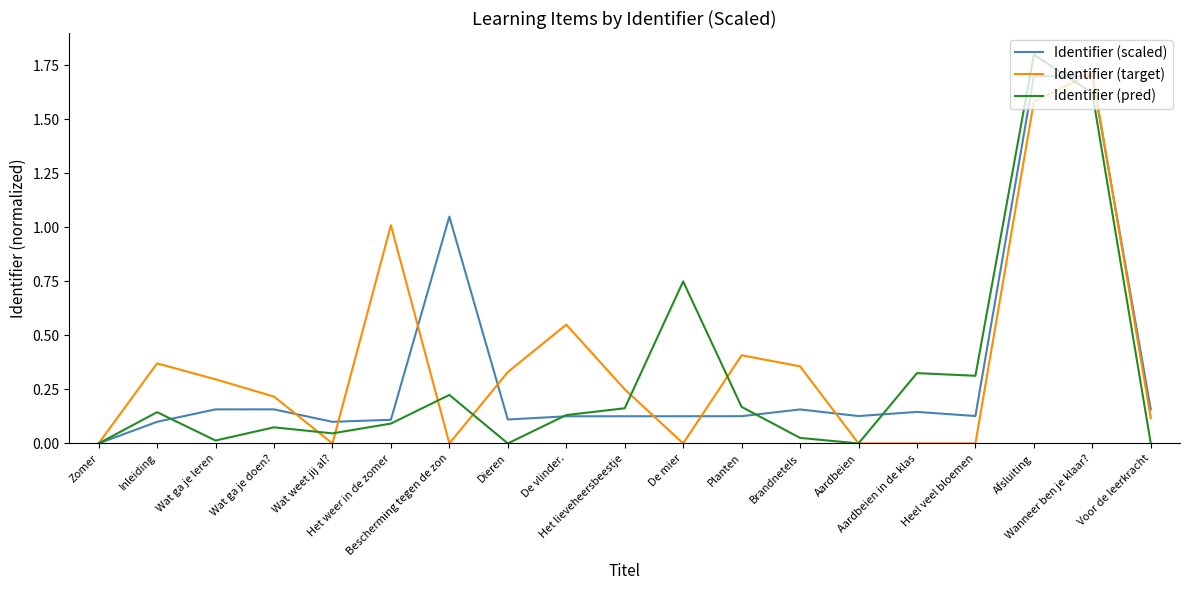

Between Zomer and Wat ga je leren, which series saw the biggest shift?

Identifier (target)